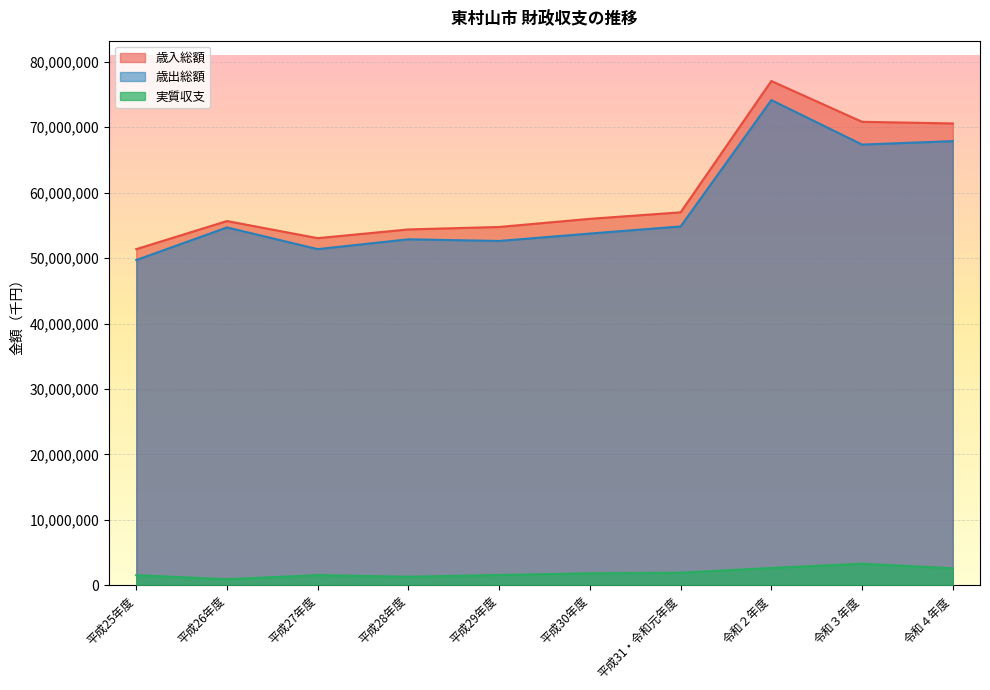

At which label does 歳入総額 first exceed 56003282?

平成31・令和元年度